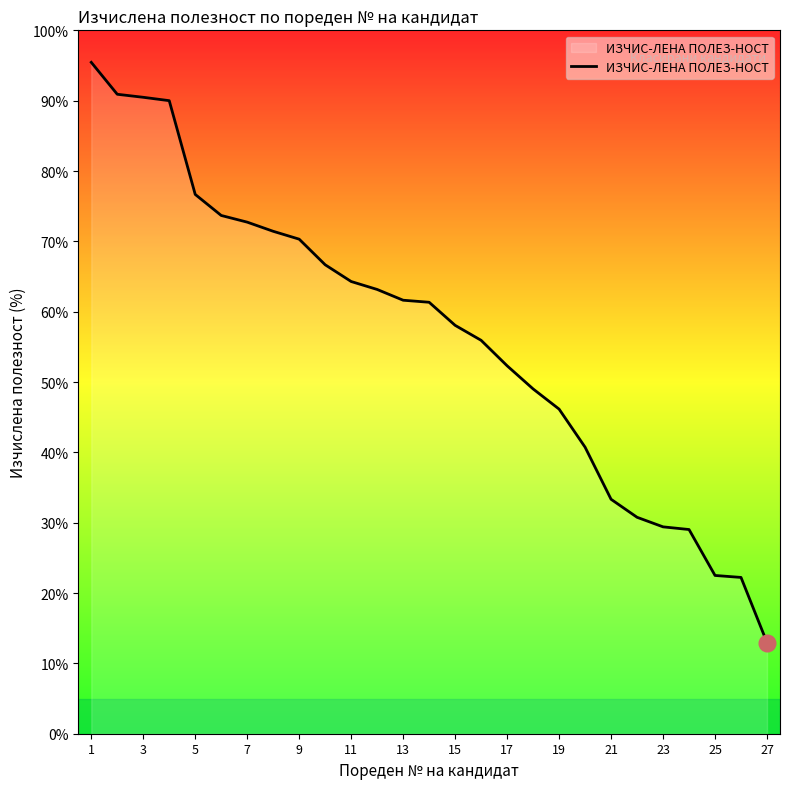

Does the chart have visible grid lines?

No